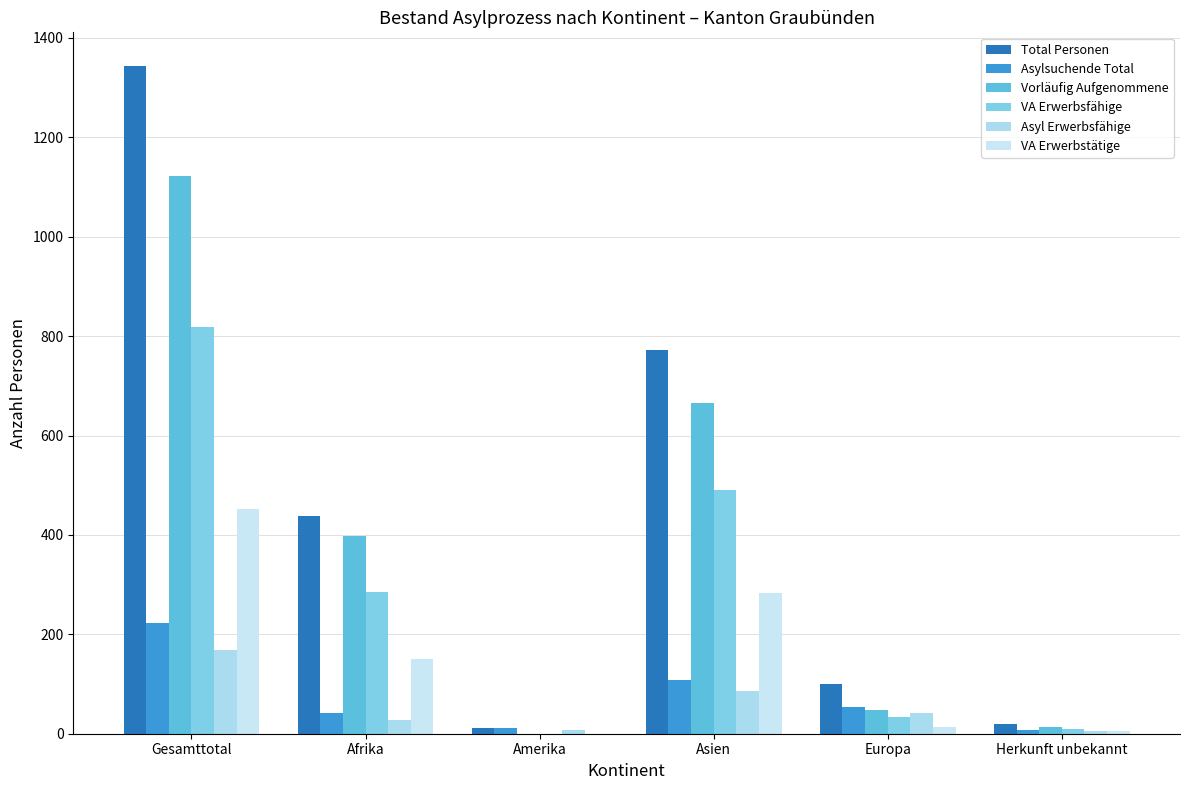

Is it true that Total Personen equals 11 at Amerika?

True